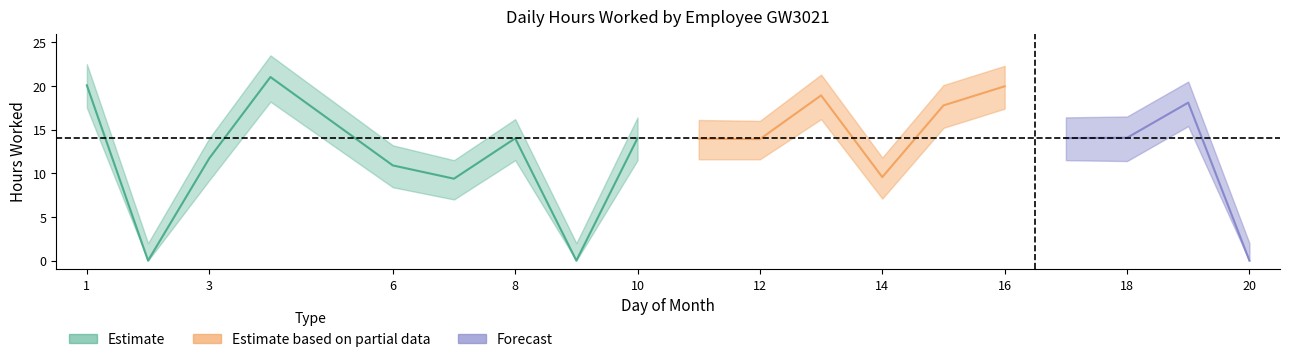

The value of Low_upper at 10 is 16.4. True or false?

True